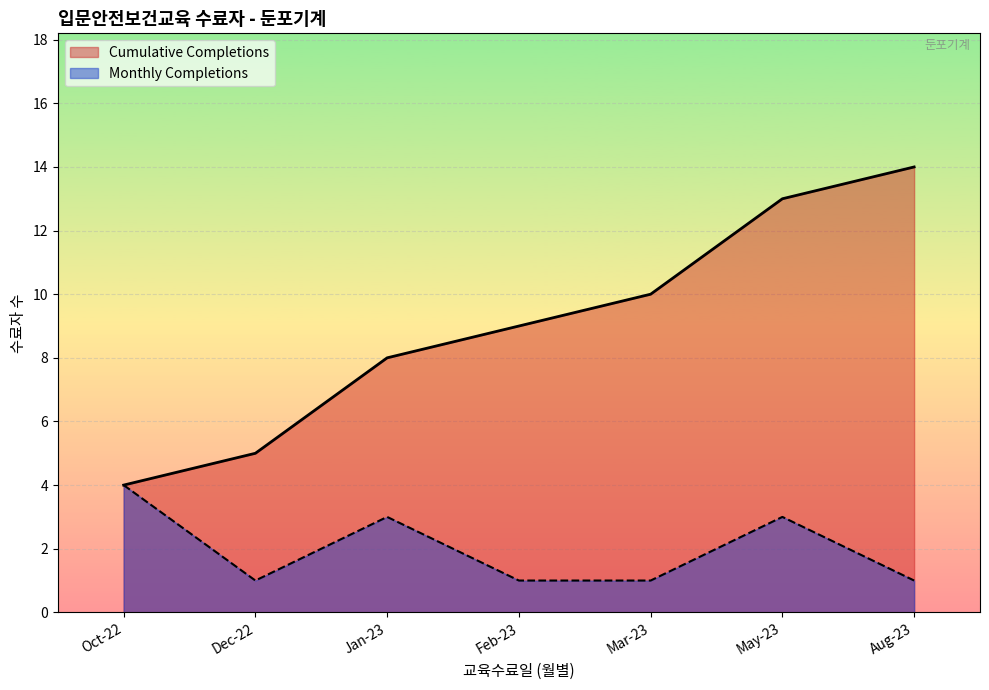

True or false: the data has more than 2 interior local peaks.

False